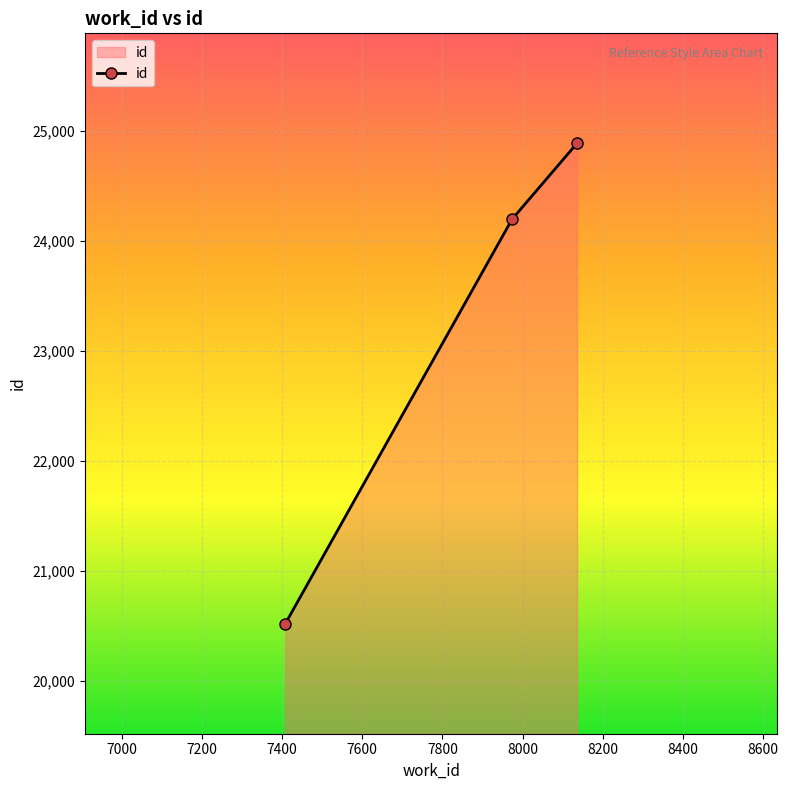

What is the difference between the maximum and minimum values?

4370